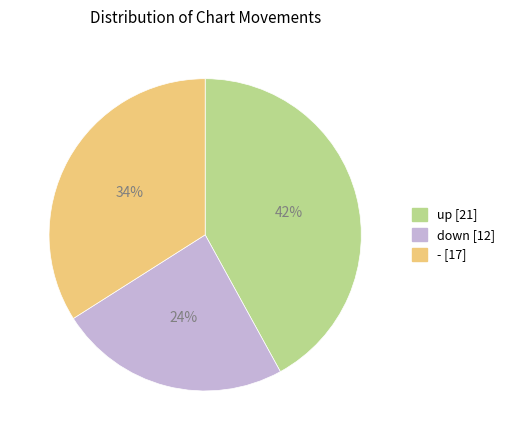

Is the sum of down [12] and up [21] greater than half?

Yes